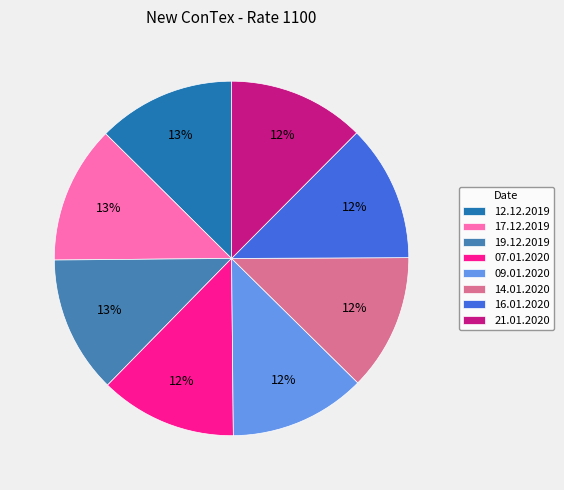

Count the number of slices in the pie.

8